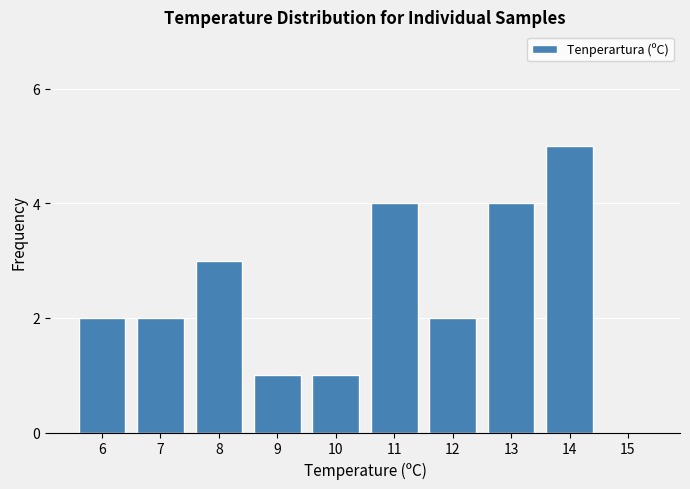

Reading right to left, what are all the values shown in this chart?

15=0	14=5	13=4	12=2	11=4	10=1	9=1	8=3	7=2	6=2